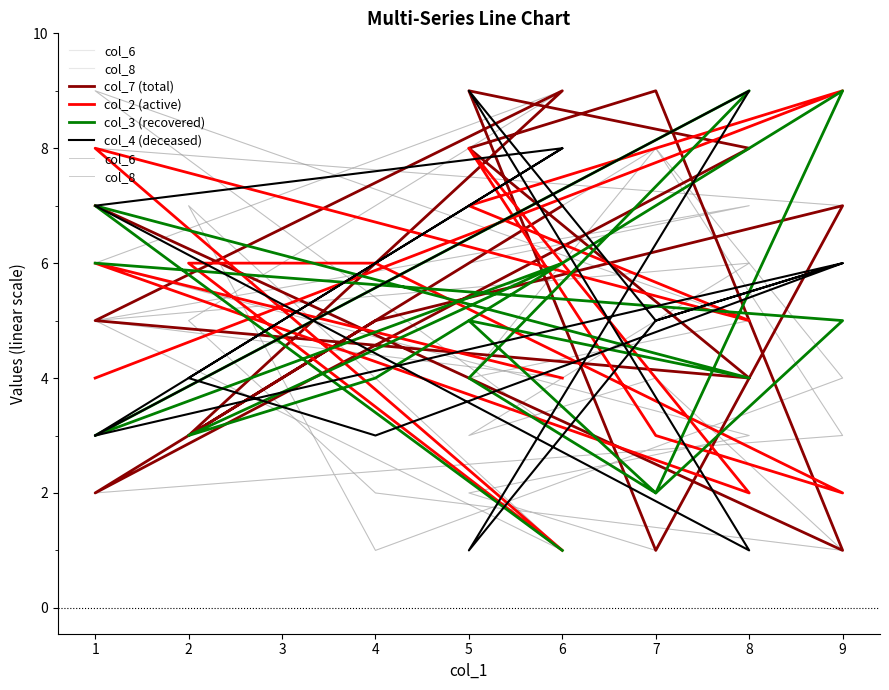

Does the chart display data point markers on the line(s)?

No